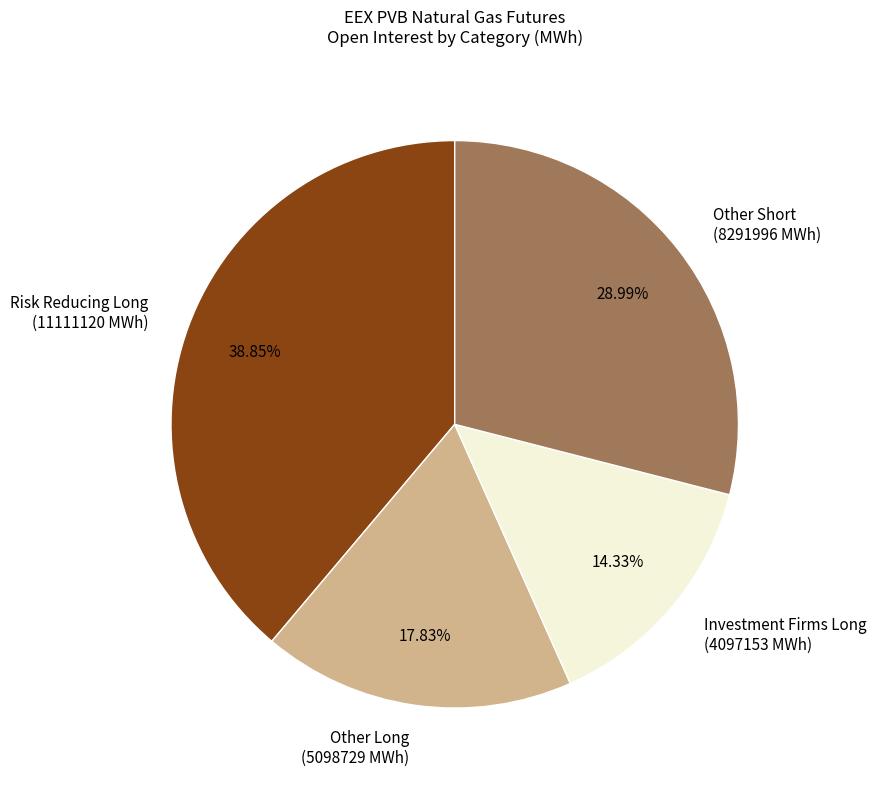

Approximately how many times larger is the value at Other Long (5098729 MWh) compared to Investment Firms Long (4097153 MWh)?

1.2